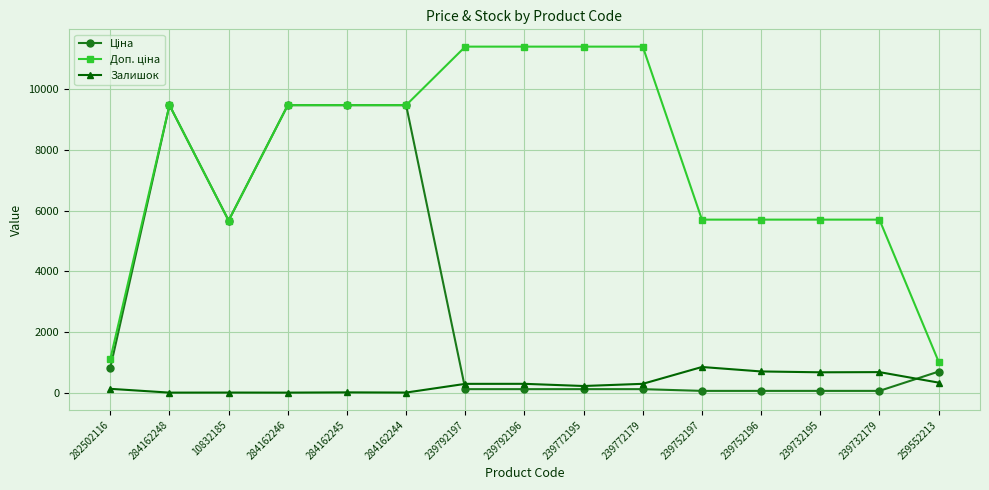

What is the maximum value shown in the chart?

11410.0